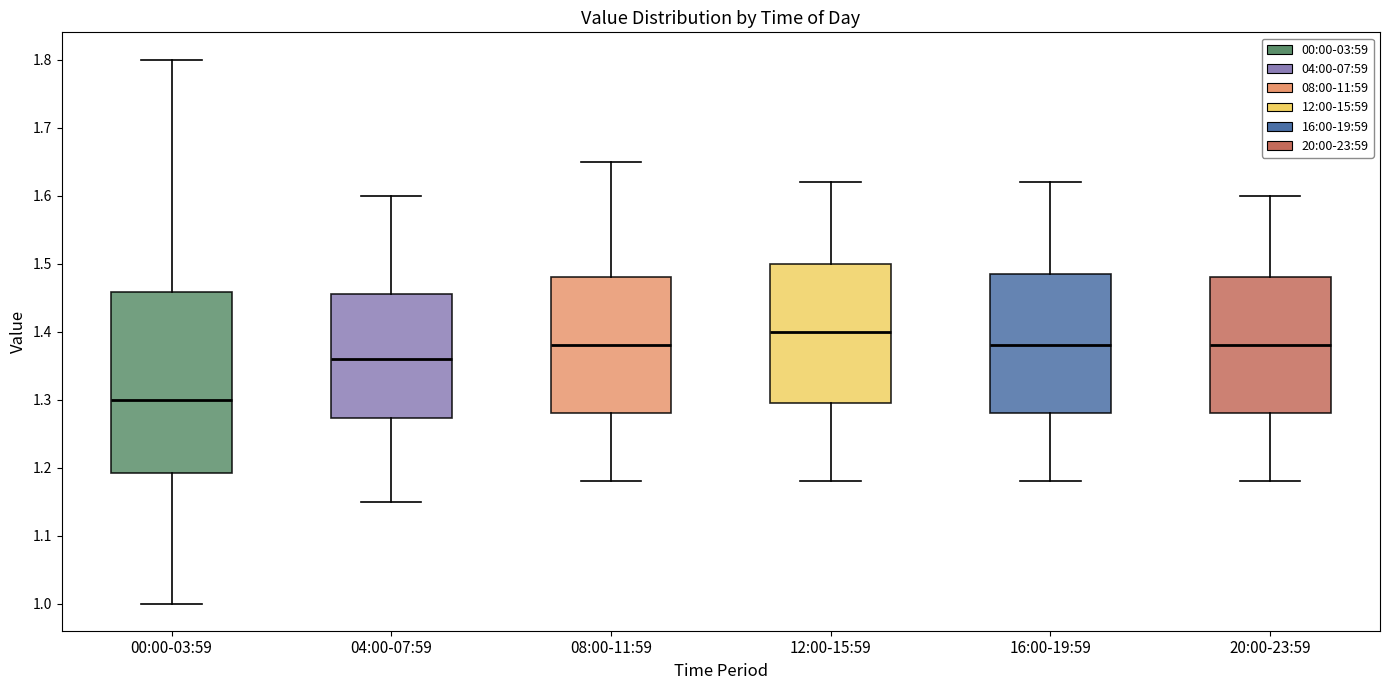

Reading left to right, transcribe this box plot: for each box, give where its median line is, the range the box spans, and where its two whiskers end, as read against the y-axis. The values are not printed on the chart, so give them approximately, as read against the axis.

00:00-03:59: median 1.30, box 1.19 to 1.46, whiskers 1.00 to 1.80
04:00-07:59: median 1.36, box 1.27 to 1.46, whiskers 1.15 to 1.60
08:00-11:59: median 1.38, box 1.28 to 1.48, whiskers 1.18 to 1.65
12:00-15:59: median 1.40, box 1.30 to 1.50, whiskers 1.18 to 1.62
16:00-19:59: median 1.38, box 1.28 to 1.49, whiskers 1.18 to 1.62
20:00-23:59: median 1.38, box 1.28 to 1.48, whiskers 1.18 to 1.60